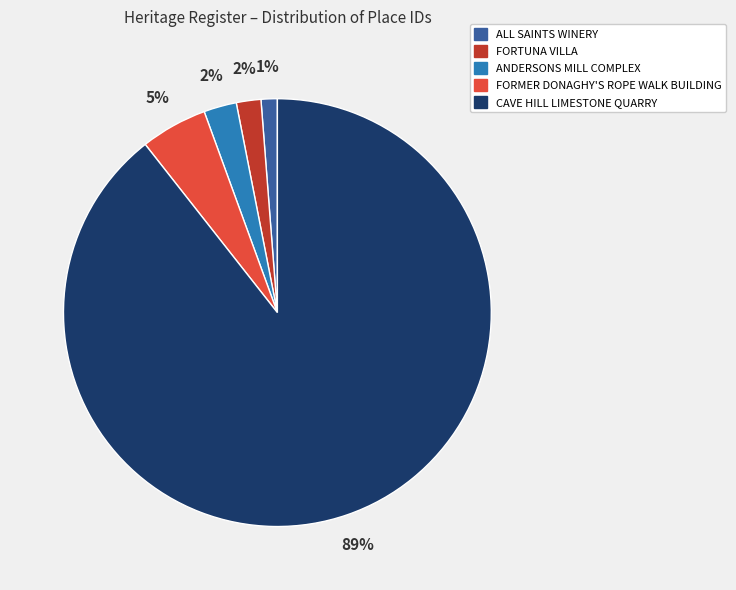

True or false: FORTUNA VILLA accounts for 2% of the total.

True